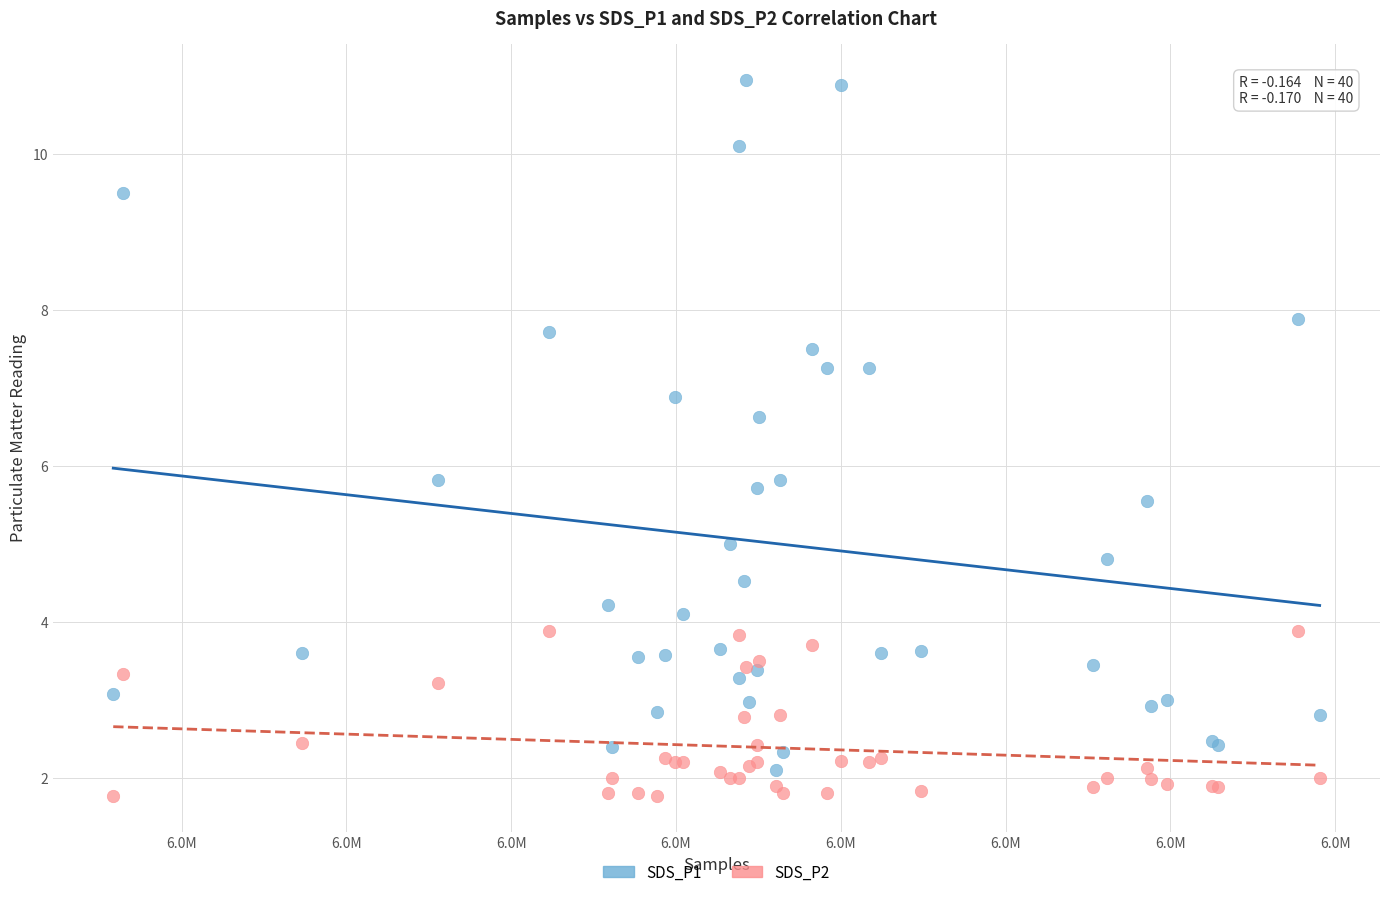

Which series has the largest Y range (max minus min)?

SDS_P1